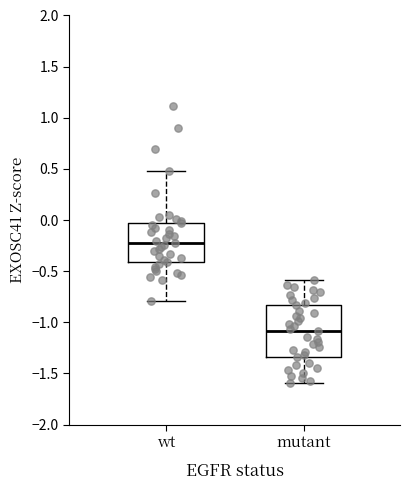

Where does the upper whisker of the box for mutant end on the y-axis? The values are not printed on the chart, so give them approximately, as read against the axis.

-0.60